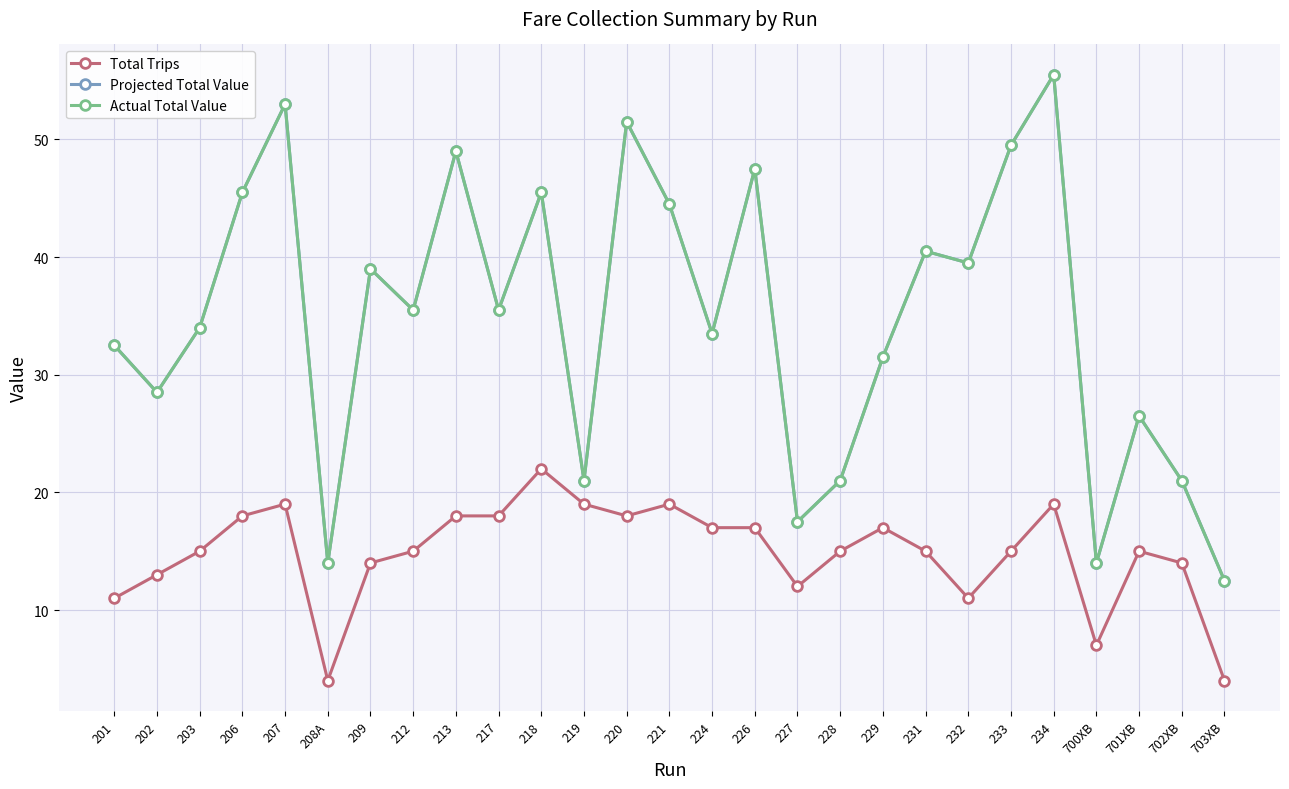

What is the label of the 1st point from the left?

201